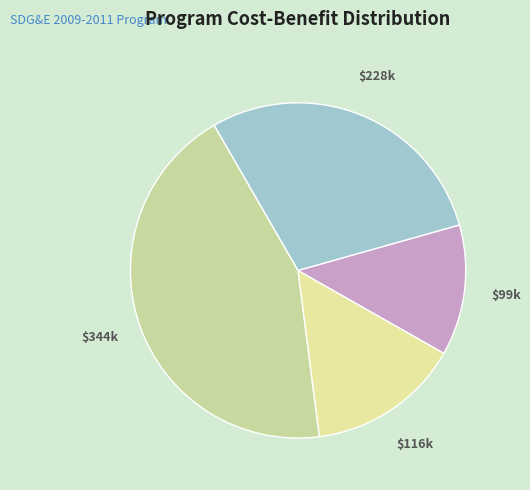

How many slices are in this pie chart?

4